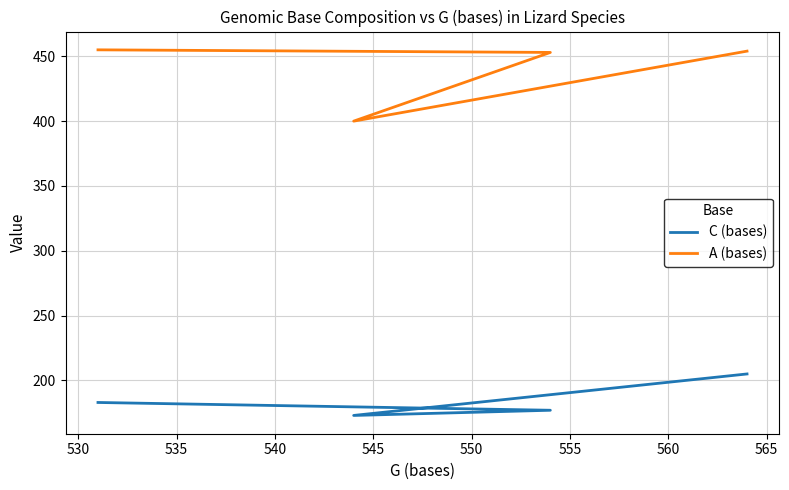

What is the difference between the second highest and minimum values in the A (bases) series?

54